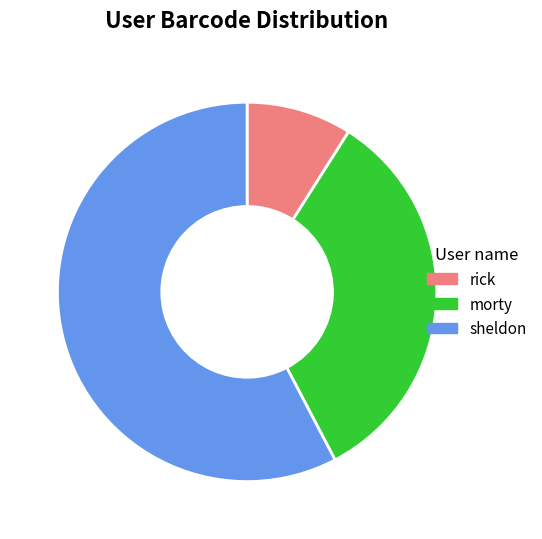

Count the number of slices in the pie.

3